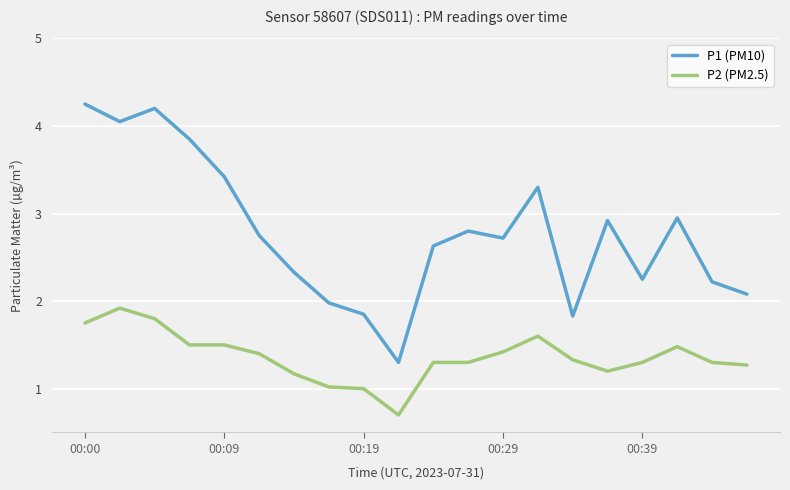

Which series has the largest range (max minus min)?

P1 (PM10)